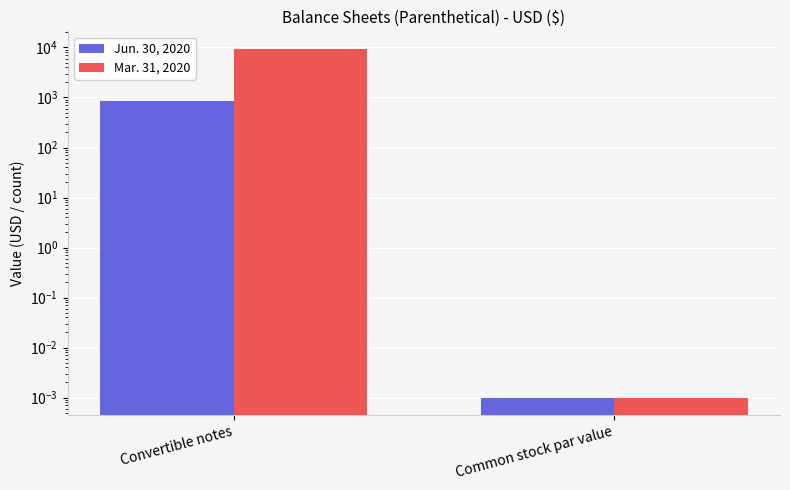

List the labels in order of Mar. 31, 2020 value, largest first.

Convertible notes, Common stock par value